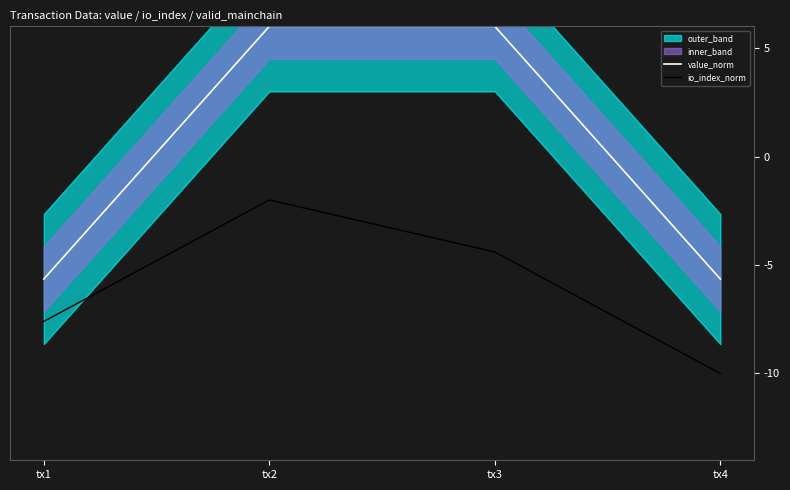

Which category has the lowest value in the value_norm series?

tx1